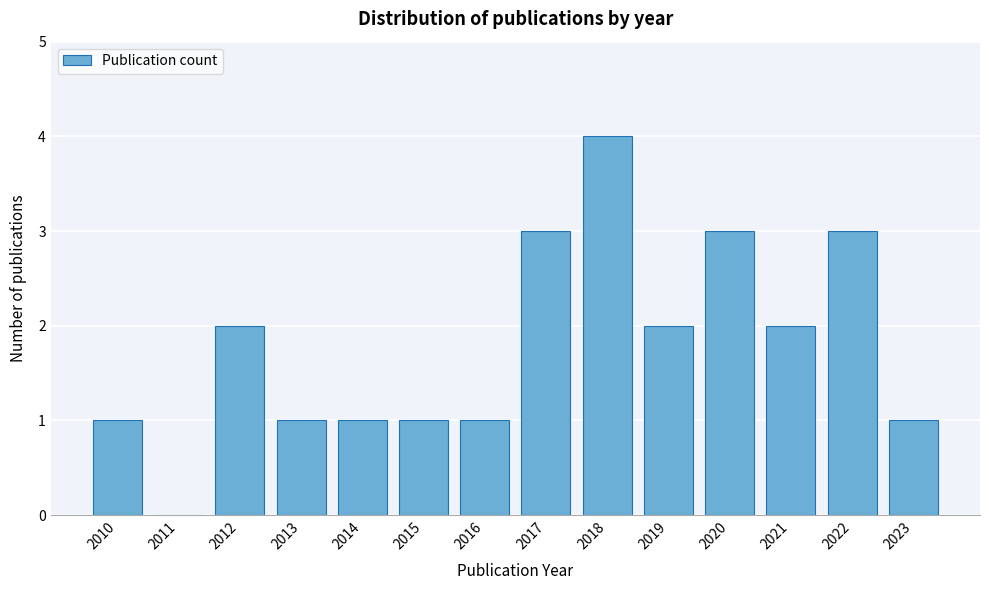

Reading right to left, what are all the values shown in this chart?

2023=1	2022=3	2021=2	2020=3	2019=2	2018=4	2017=3	2016=1	2015=1	2014=1	2013=1	2012=2	2011=0	2010=1